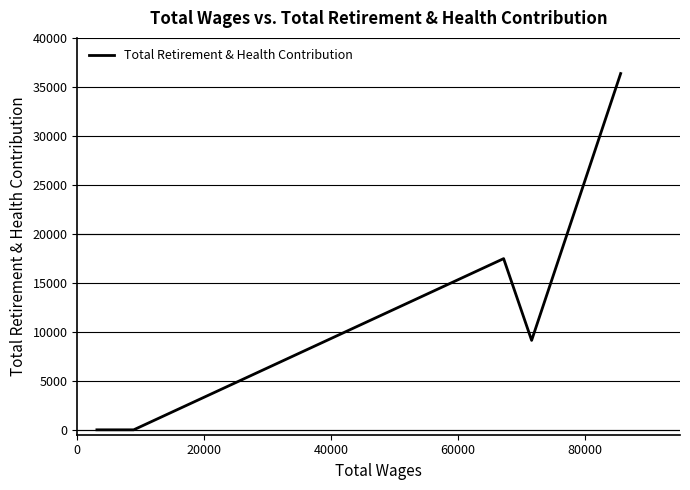

Does the chart have visible grid lines?

Yes